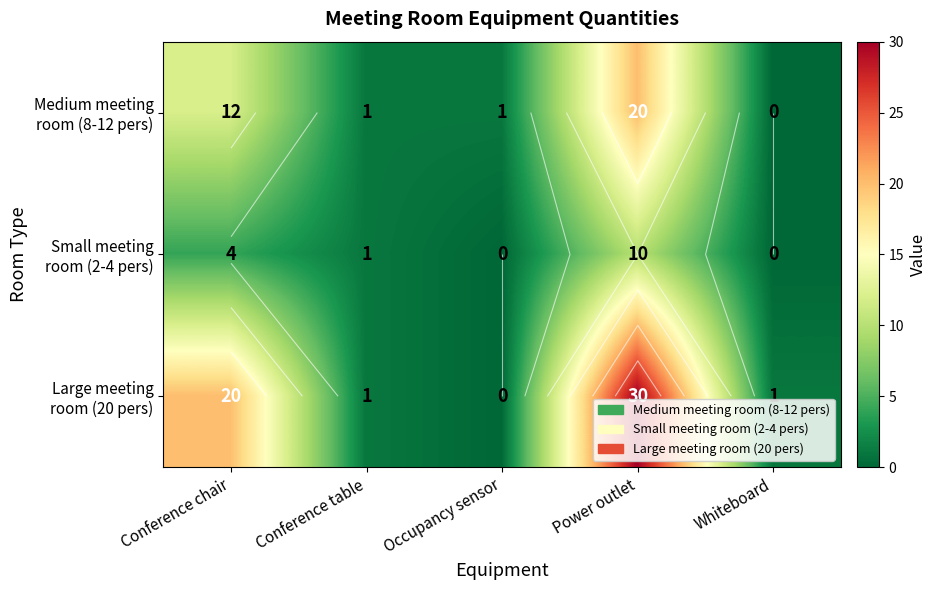

At which category is the sum across all series the highest?

Power outlet